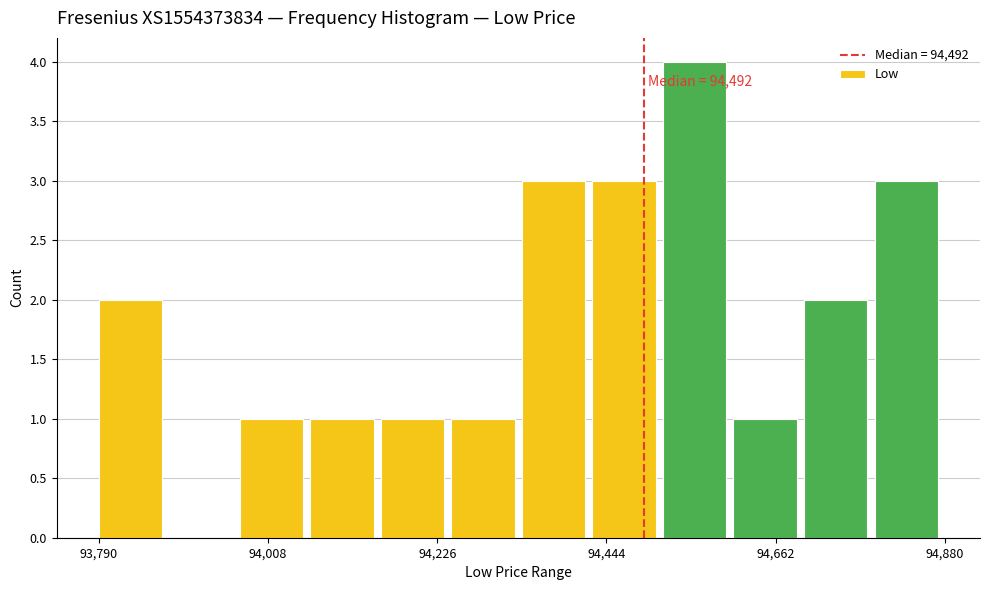

Around what value on the x-axis is the tallest bar? Give the approximate position of its centre, as read against the axis.

94550